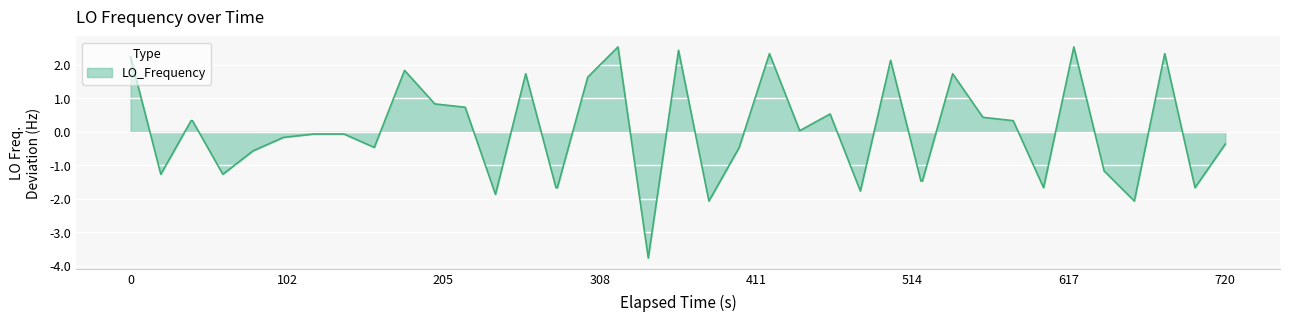

How many positive values are there?

19